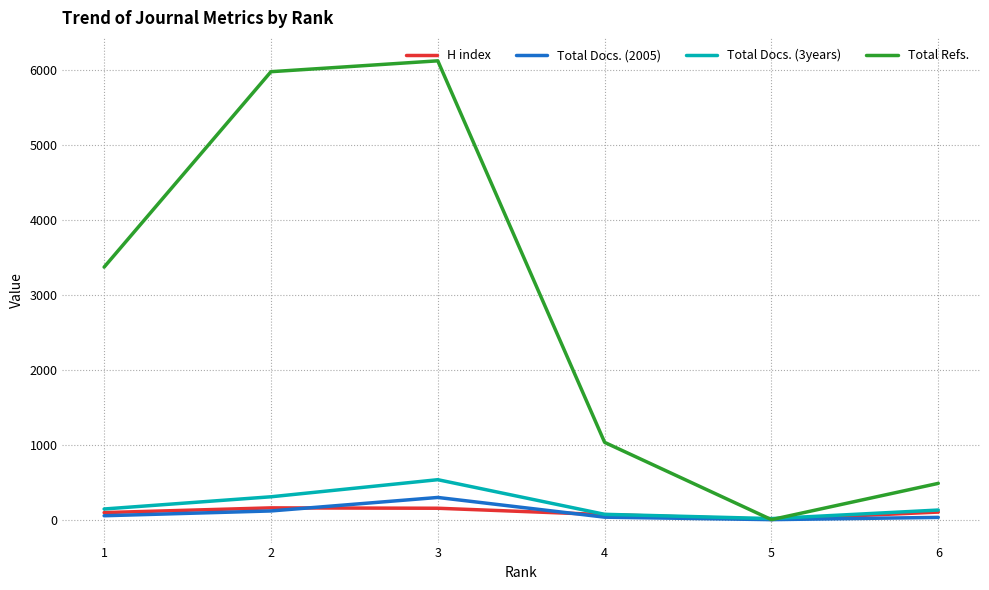

What is the spread (max minus min) of values at 3?

5969